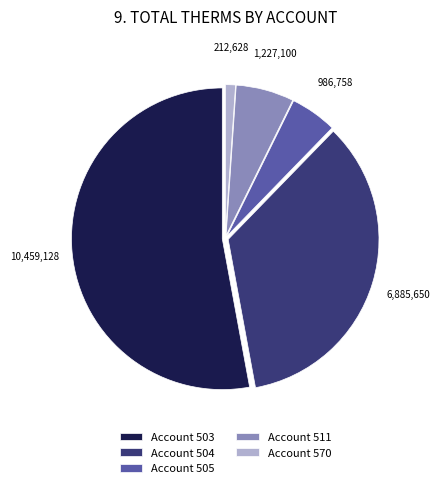

Count the number of slices in the pie.

5